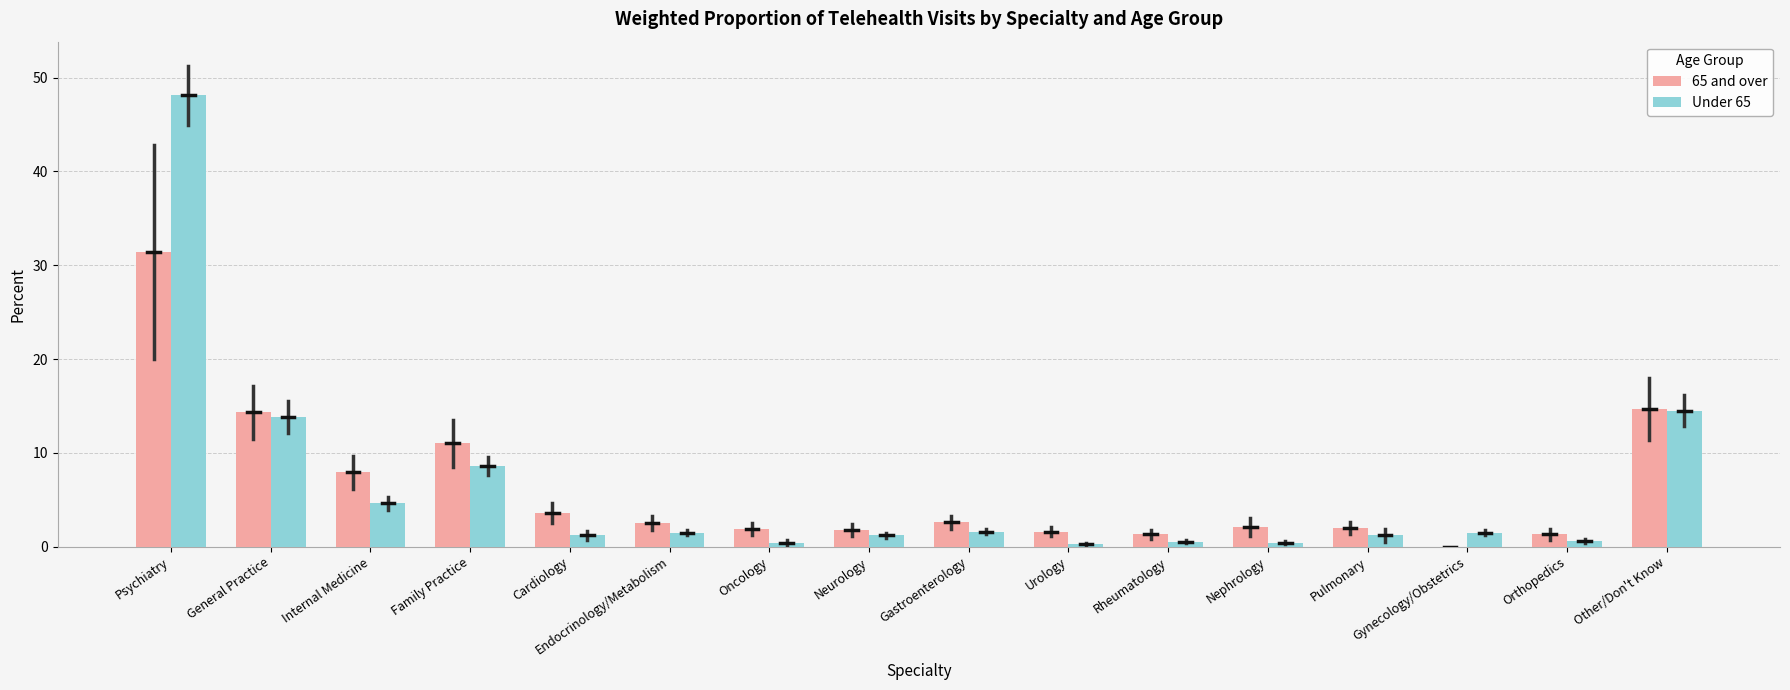

What is the total value across all series at Other/Don't Know?

29.2